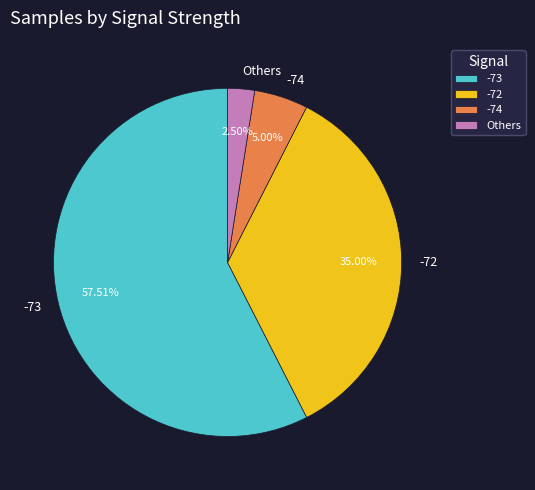

Between -73 and Others, which is larger?

-73